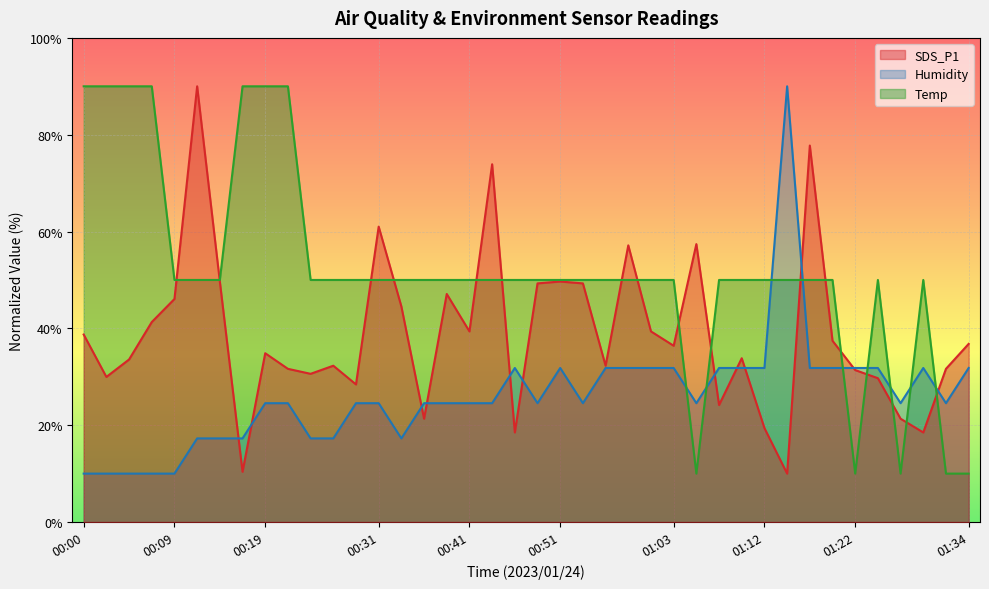

How many values in the Temp series exceed 50?

7